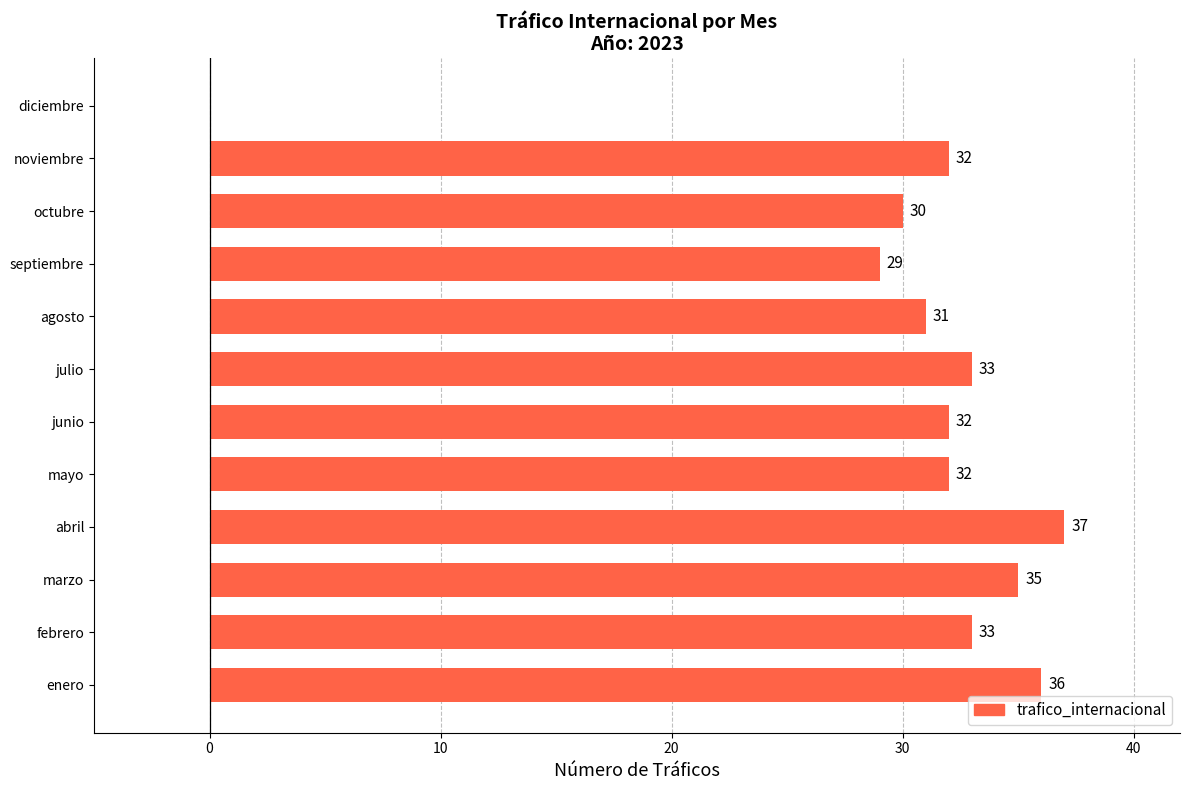

The value at febrero is 33. True or false?

True